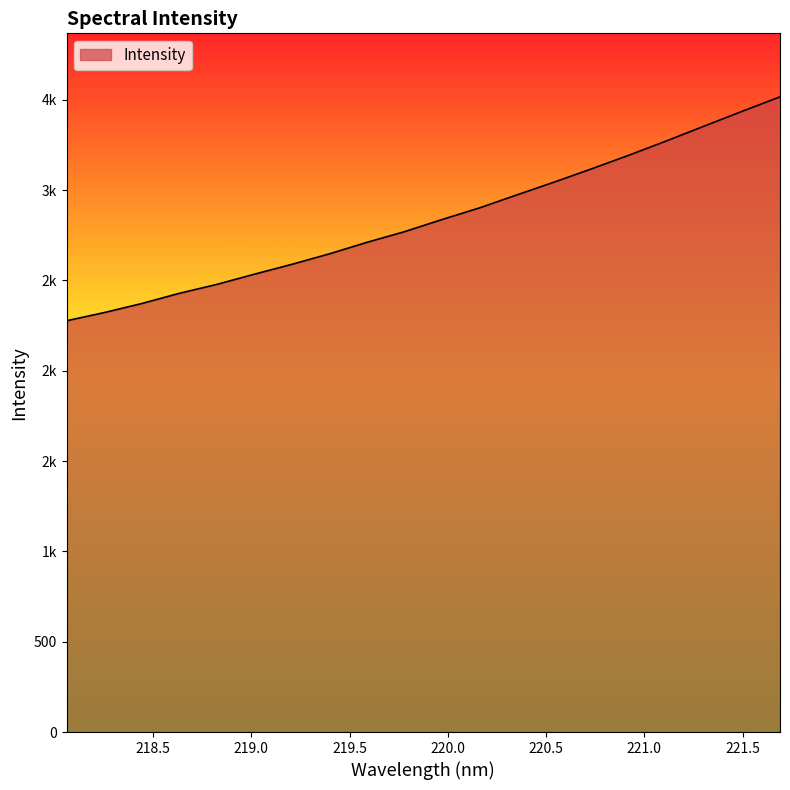

Is this an area chart (filled region under the line)?

Yes